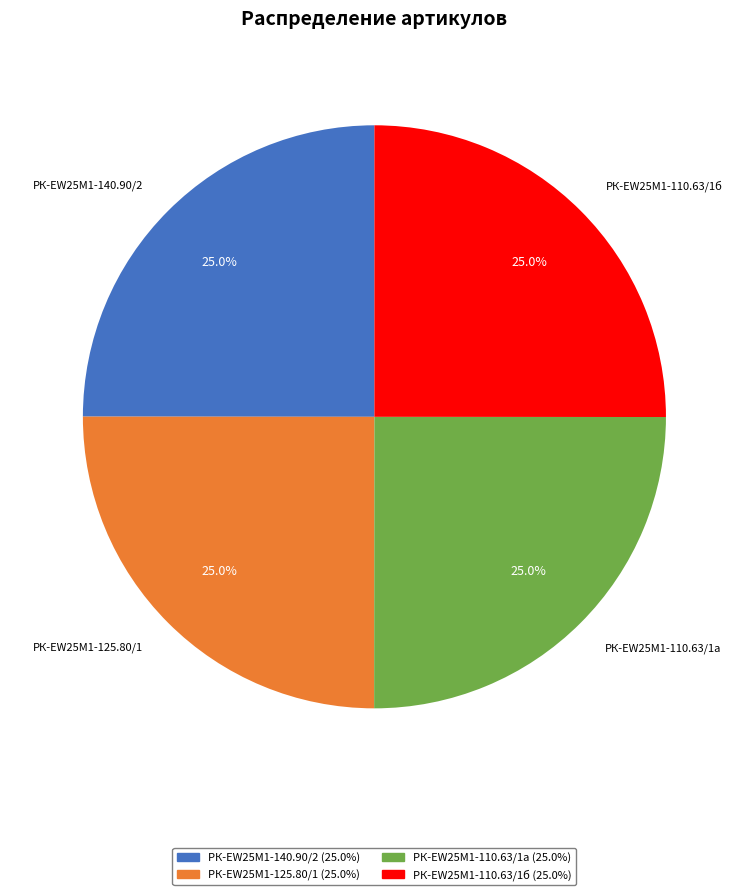

Count the number of slices in the pie.

4